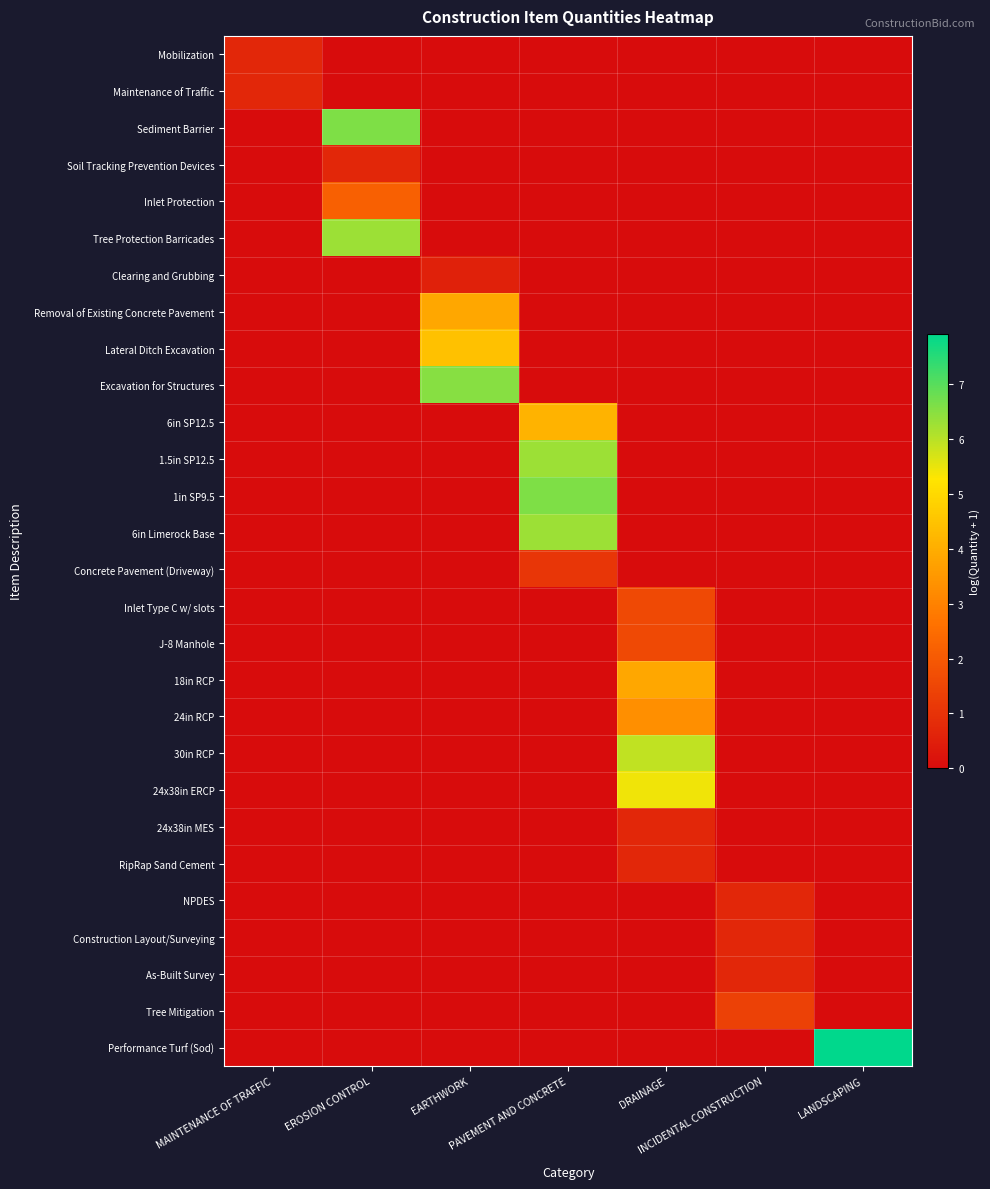

At how many categories does at least one series exceed 2?

5